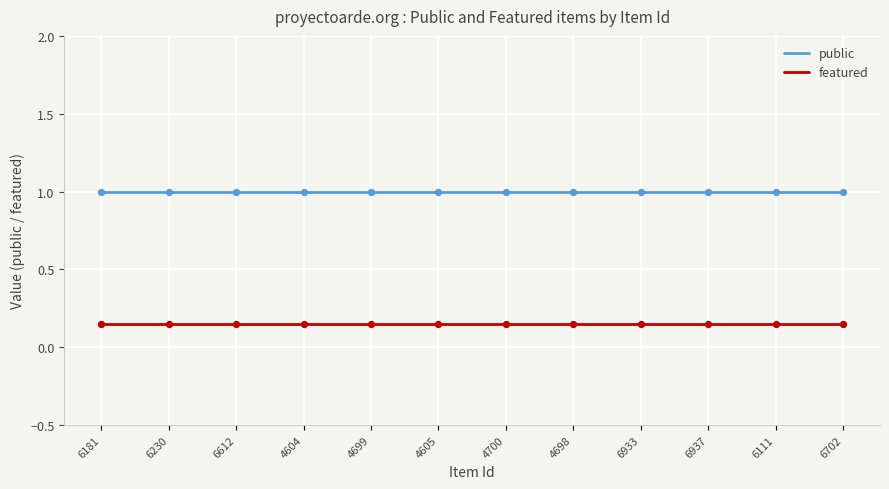

At how many categories does at least one series exceed 0?

12